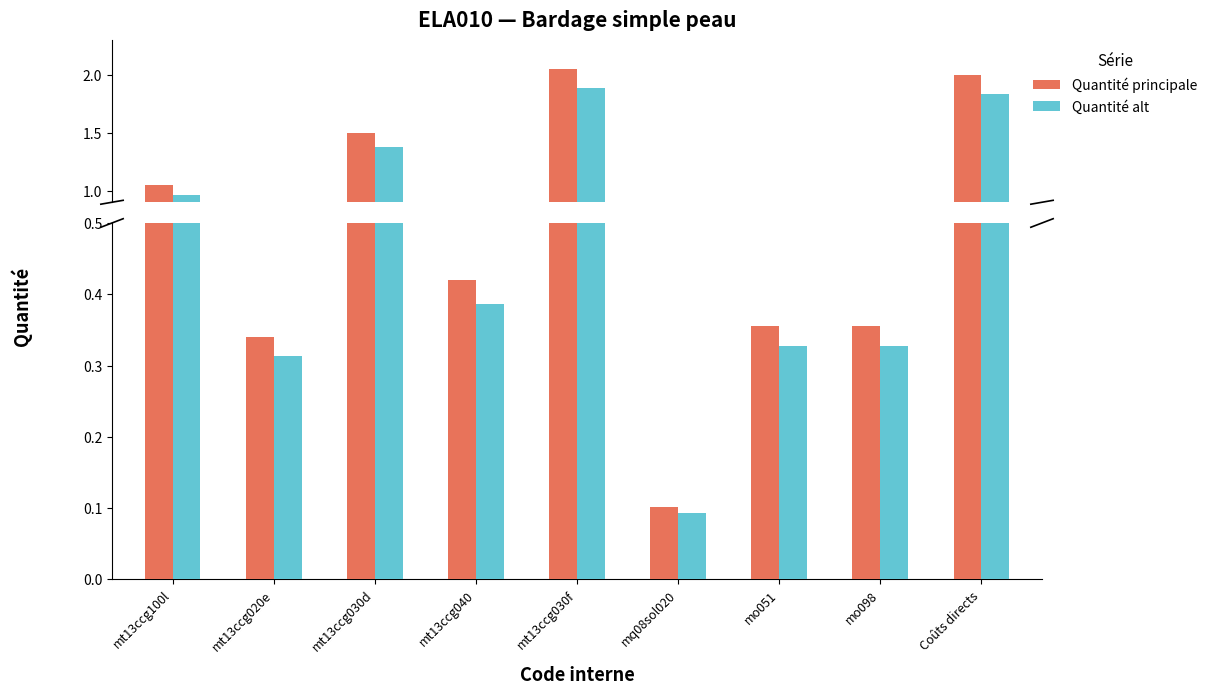

Reading left to right, list all the values displayed in this chart.

Quantité principale: mt13ccg100l=1.1	mt13ccg020e=0.3	mt13ccg030d=1.5	mt13ccg040=0.4	mt13ccg030f=2.0	mq08sol020=0.1	mo051=0.4	mo098=0.4	Coûts directs=2.0
Quantité alt: mt13ccg100l=1.0	mt13ccg020e=0.3	mt13ccg030d=1.4	mt13ccg040=0.4	mt13ccg030f=1.9	mq08sol020=0.1	mo051=0.3	mo098=0.3	Coûts directs=1.8